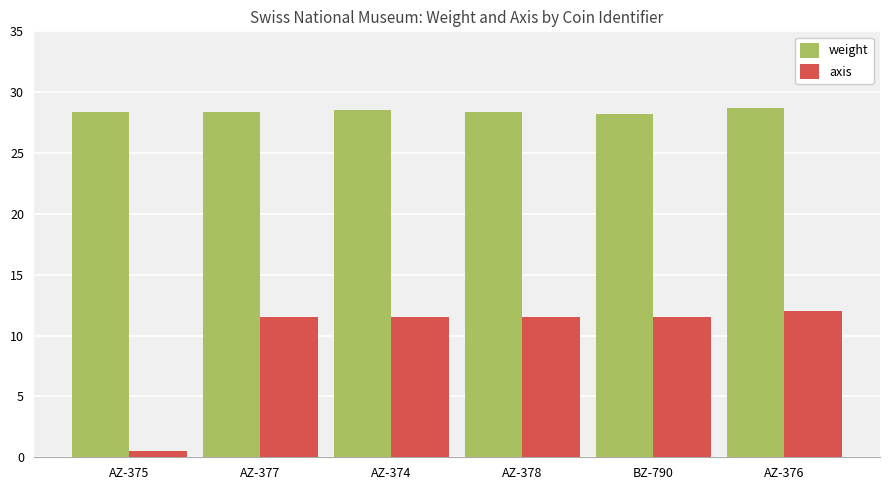

How many bars are there in total?

12